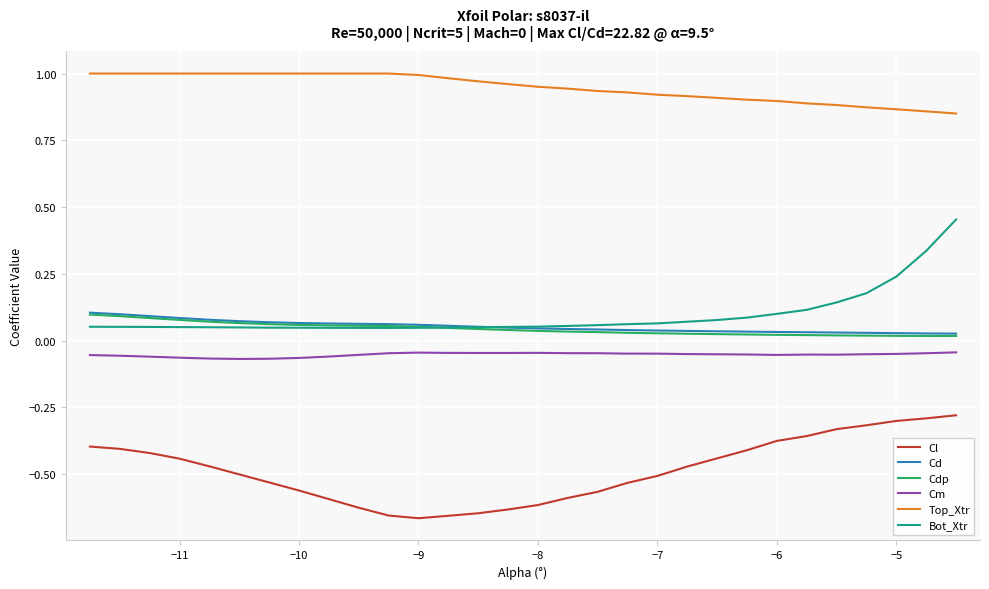

What is the difference between the maximum and minimum values in the Bot_Xtr series?

0.4